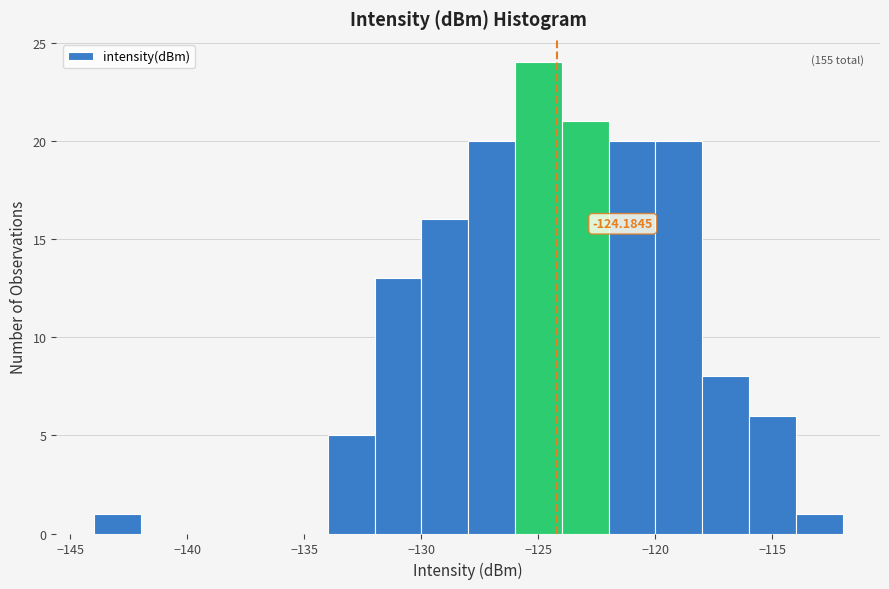

Which range on the x-axis has the tallest bar?

-126 to -124